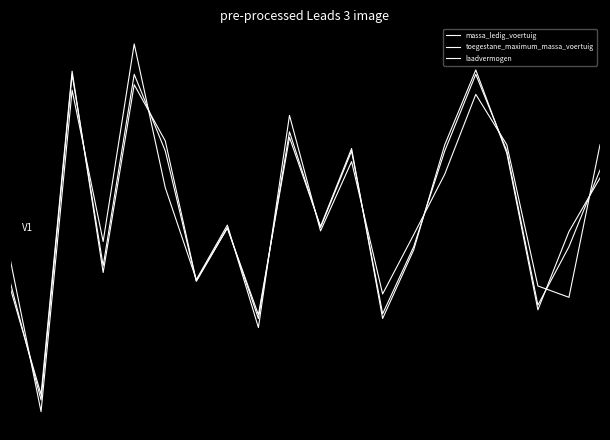

Is this an area chart (filled region under the line)?

No